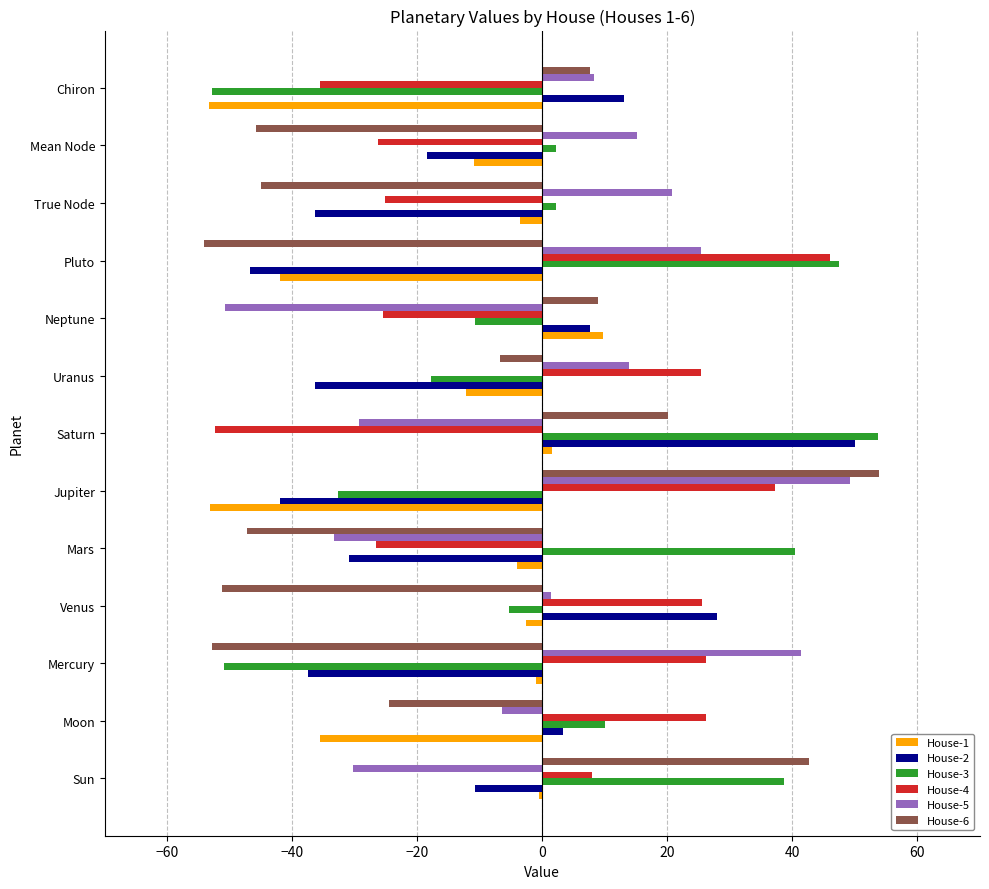

What is the highest value of the House-1 series?

9.7